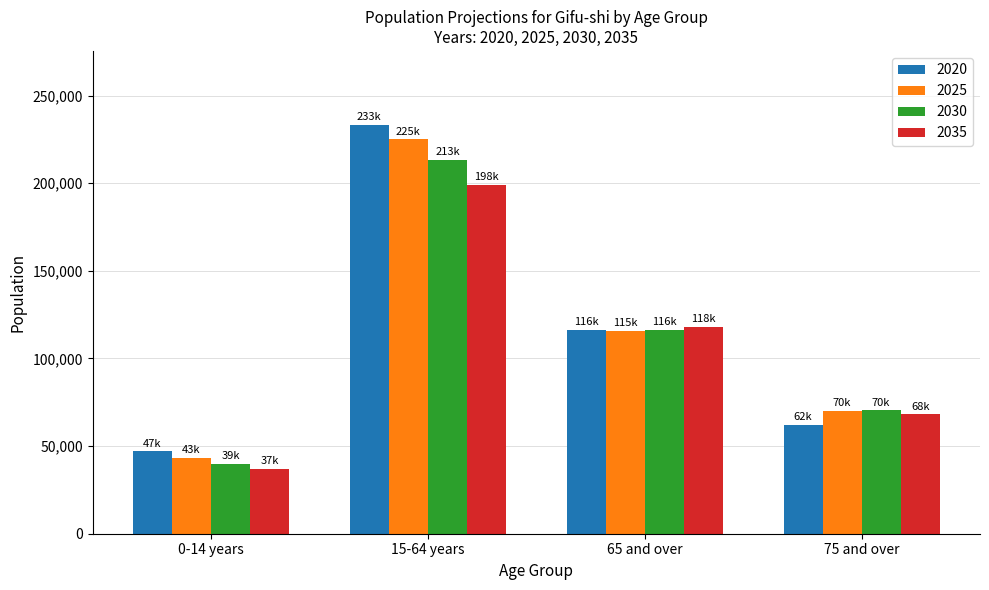

What is the label of the 1st bar from the left?

0-14 years